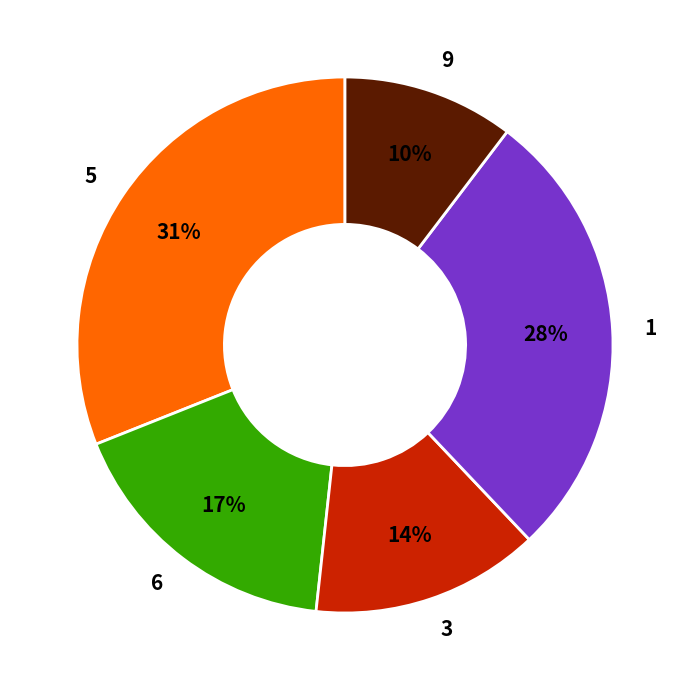

What is the largest slice in the pie chart?

5